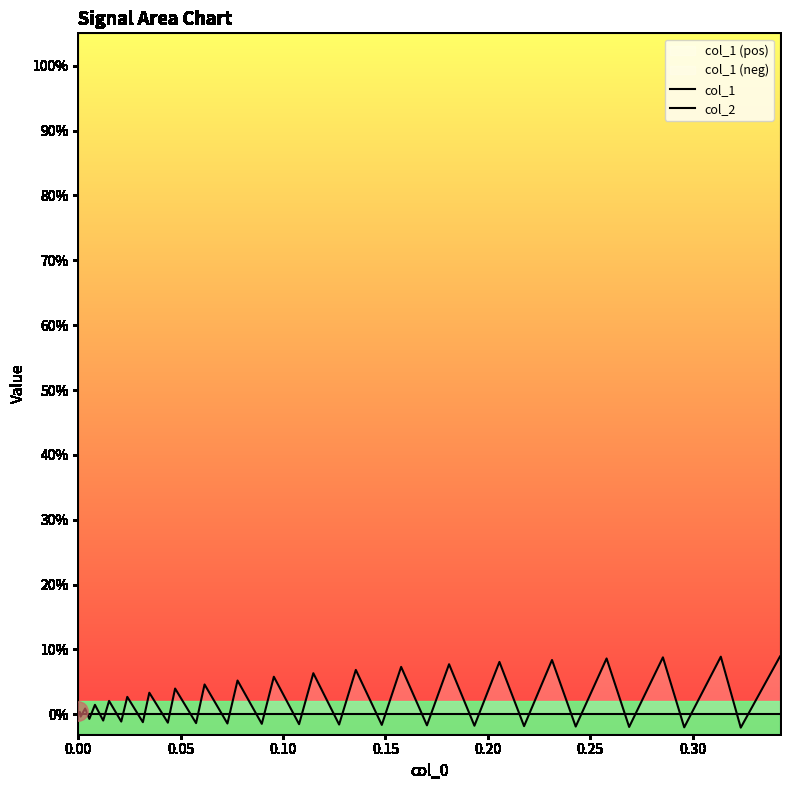

How many lines are shown in the chart?

2